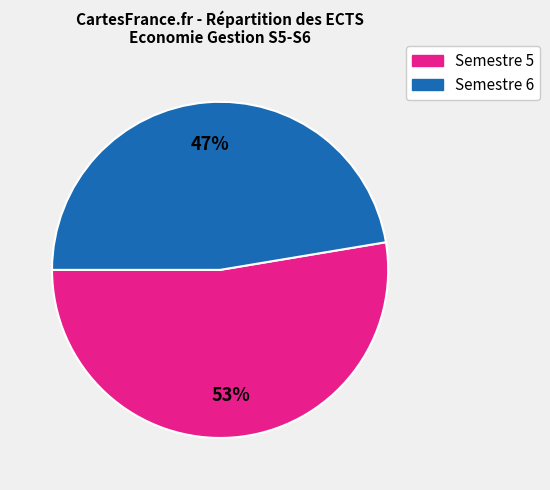

Do Semestre 5 and Semestre 6 together represent more than half of the pie?

Yes